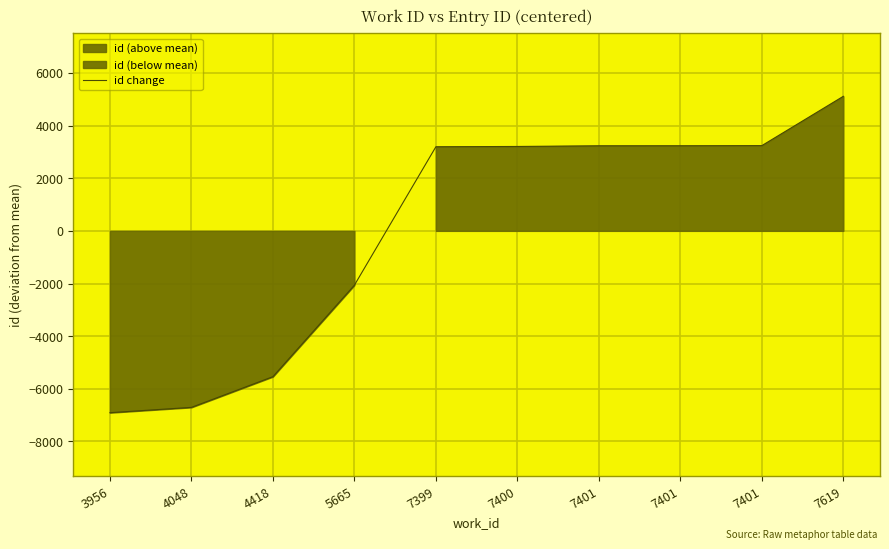

How many lines are shown in the chart?

1